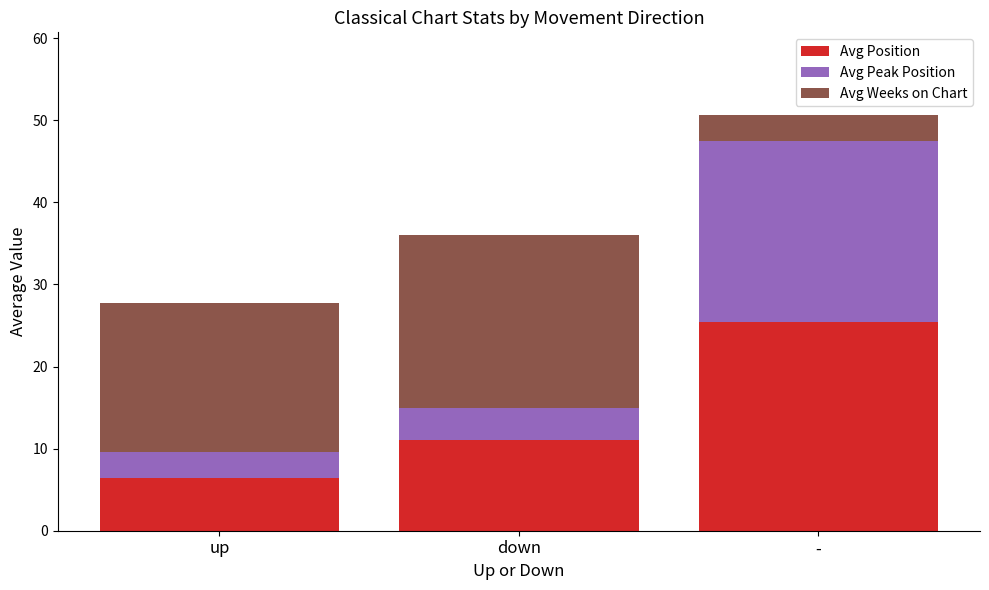

At which category is the sum across all series the highest?

-